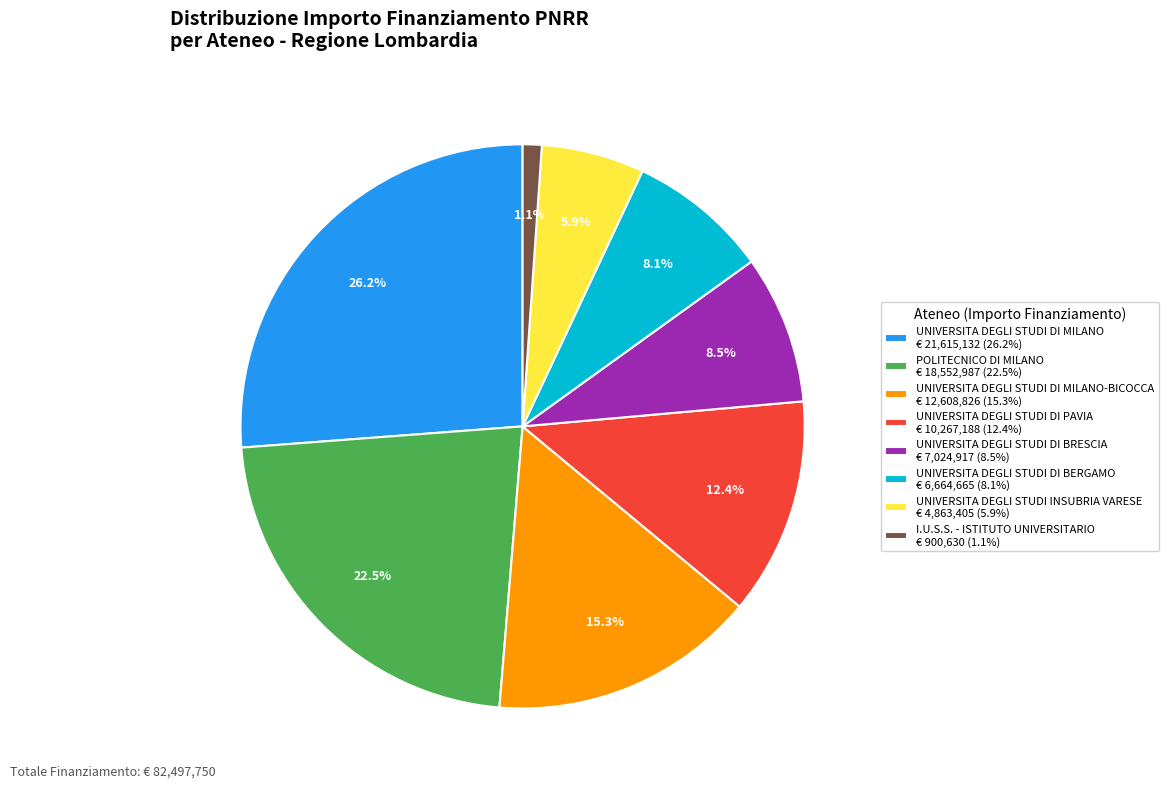

Does UNIVERSITA DEGLI STUDI INSUBRIA VARESE € 4,863,405 (5.9%) account for over 50% of the chart?

No